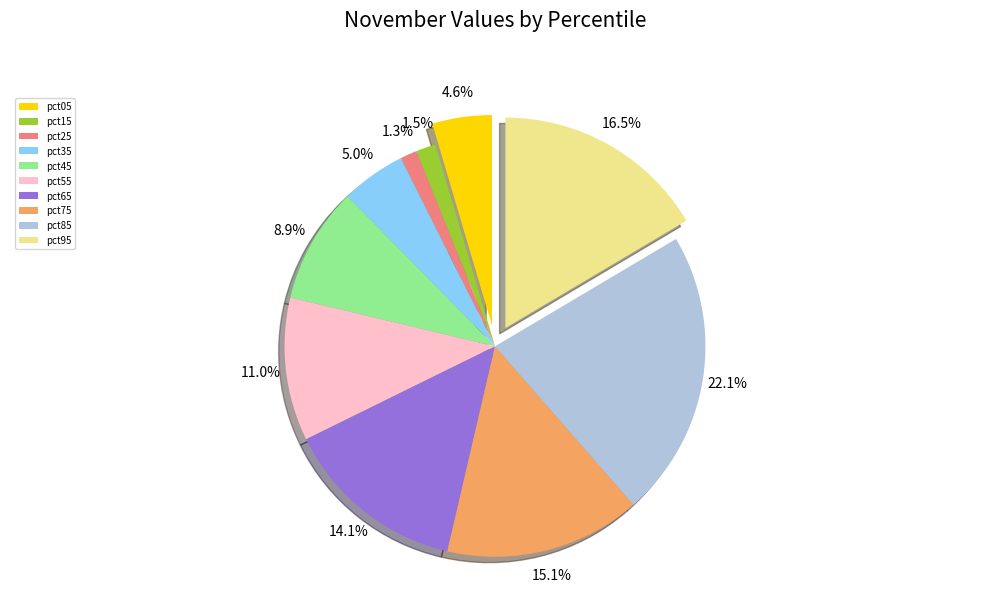

What is the largest slice in the pie chart?

pct85